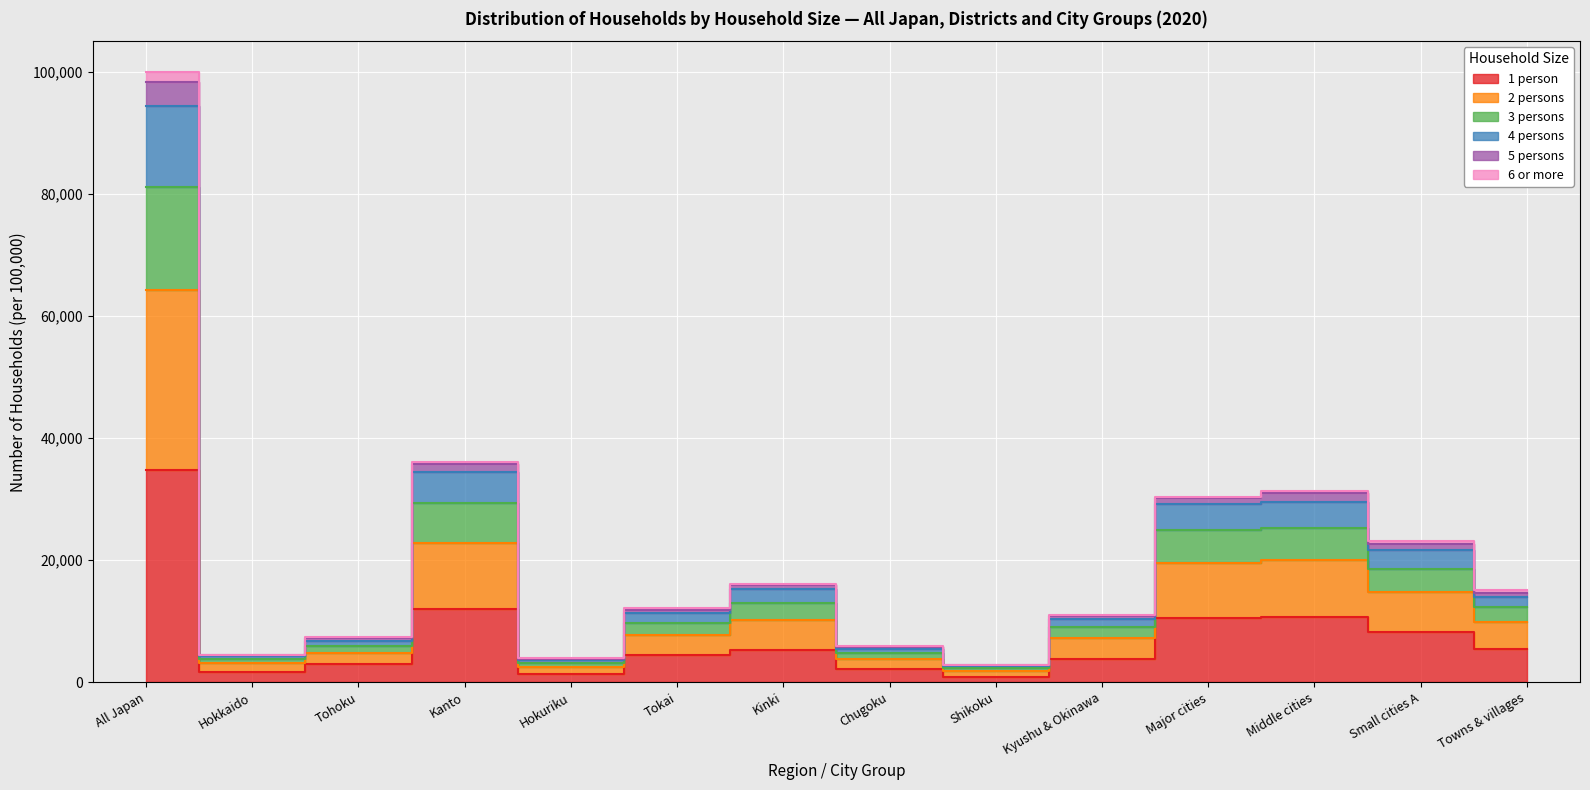

What position from the left is Chugoku?

8